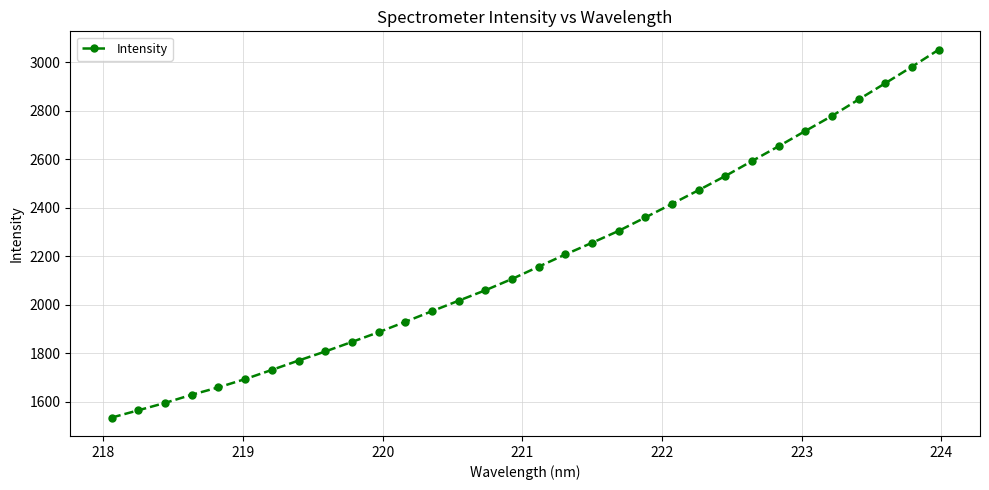

What is the value of the 24th point from the left?

2530.3